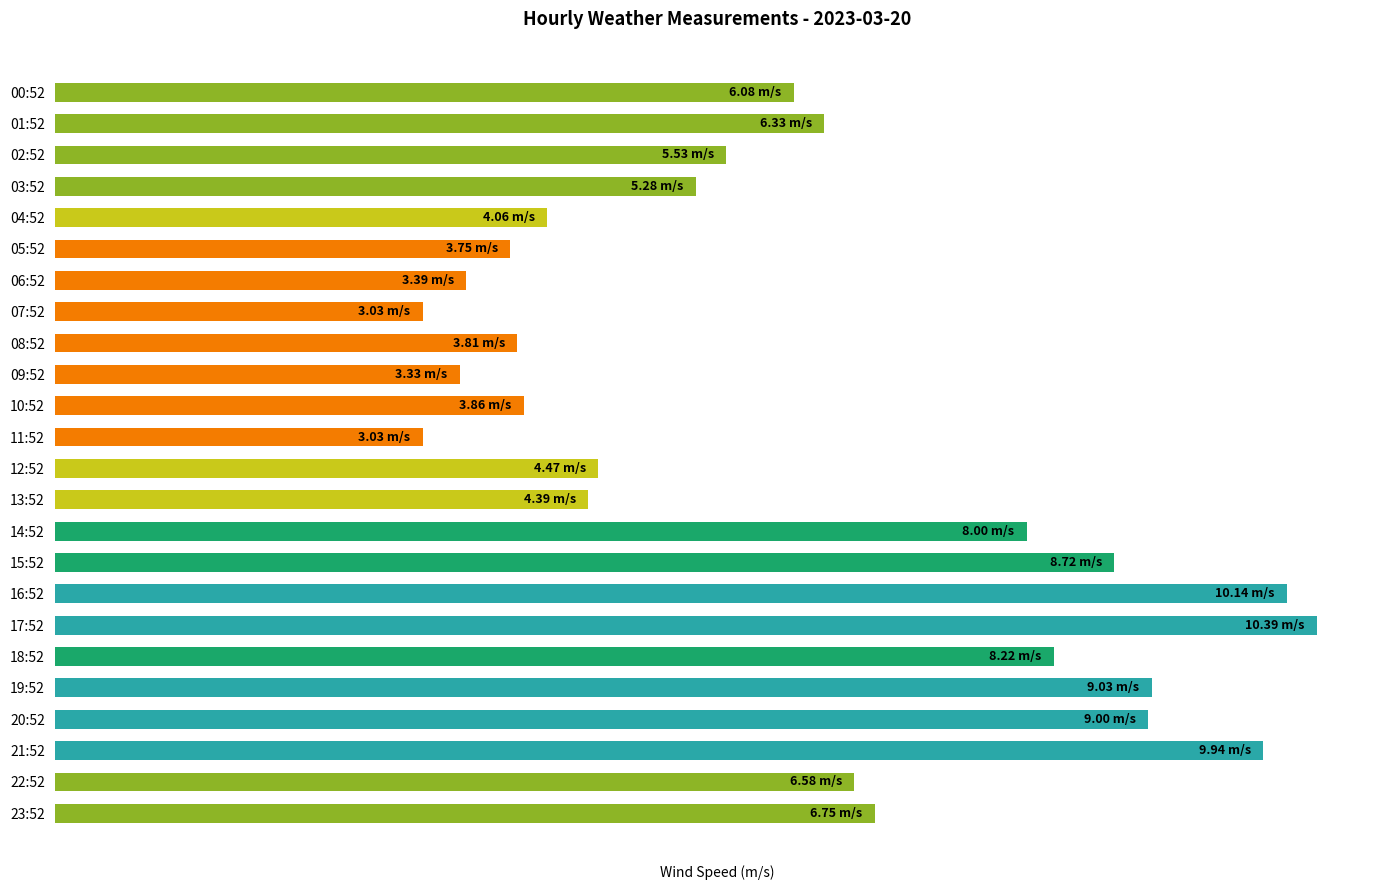

Are the bars grouped side by side (vs. stacked)?

No